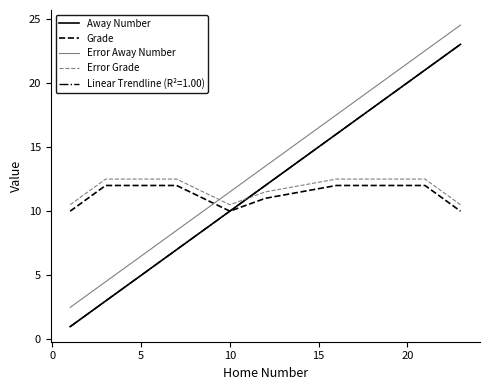

At how many categories does at least one series exceed 9?

11